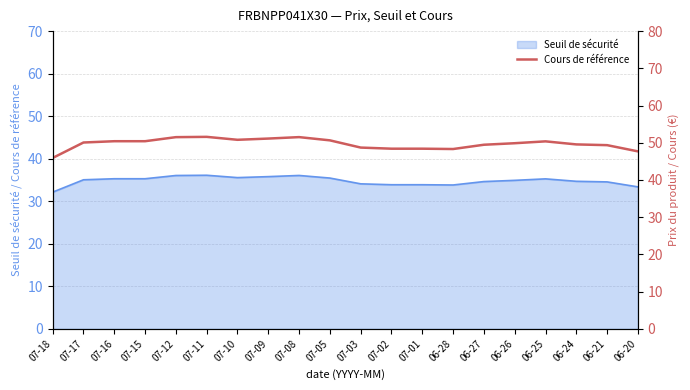

How many interior local peaks (higher than both neighbors) does the data have?

3